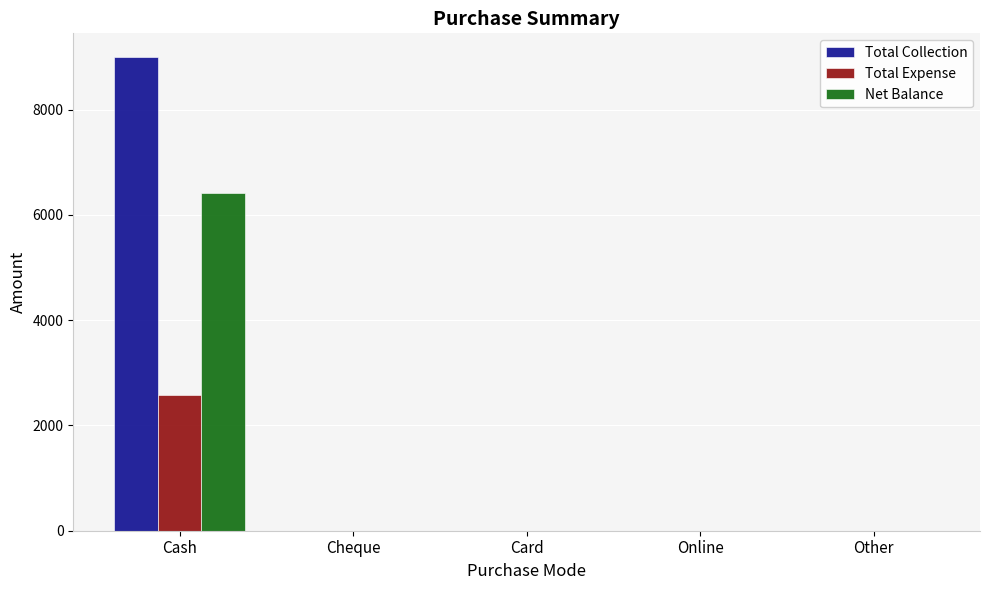

Which series has the largest total across all categories?

Total Collection